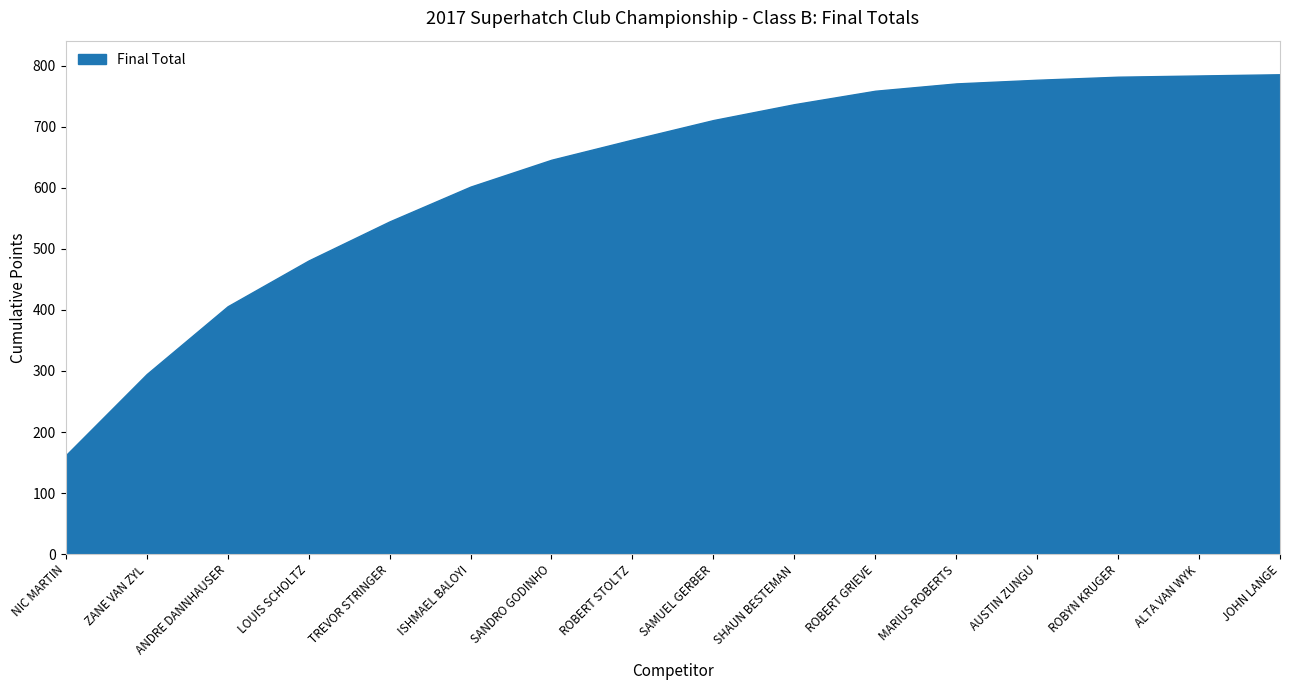

How many lines are shown in the chart?

1